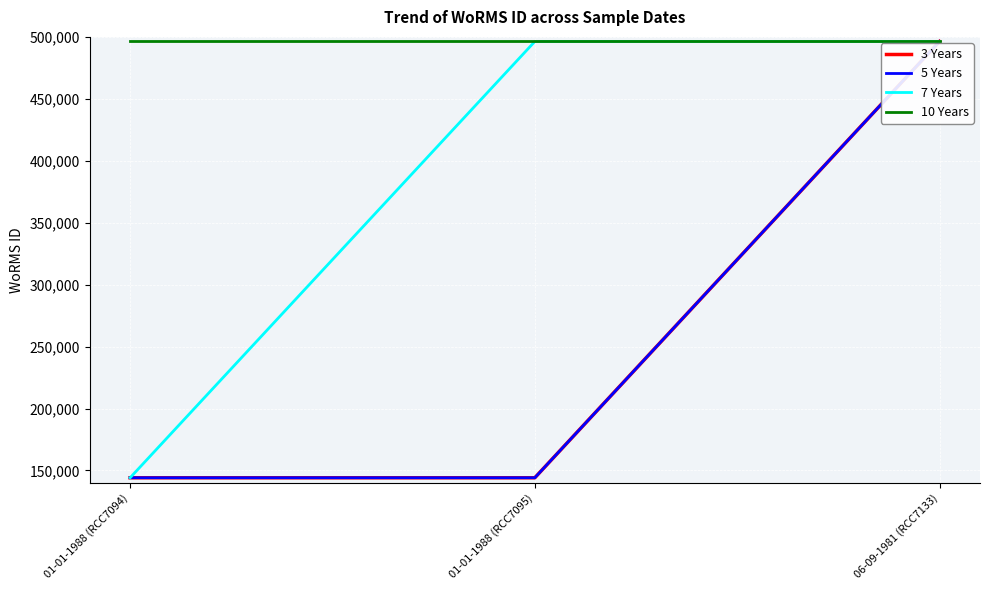

What is the spread (max minus min) of values at 01-01-1988 (RCC7095)?

352200